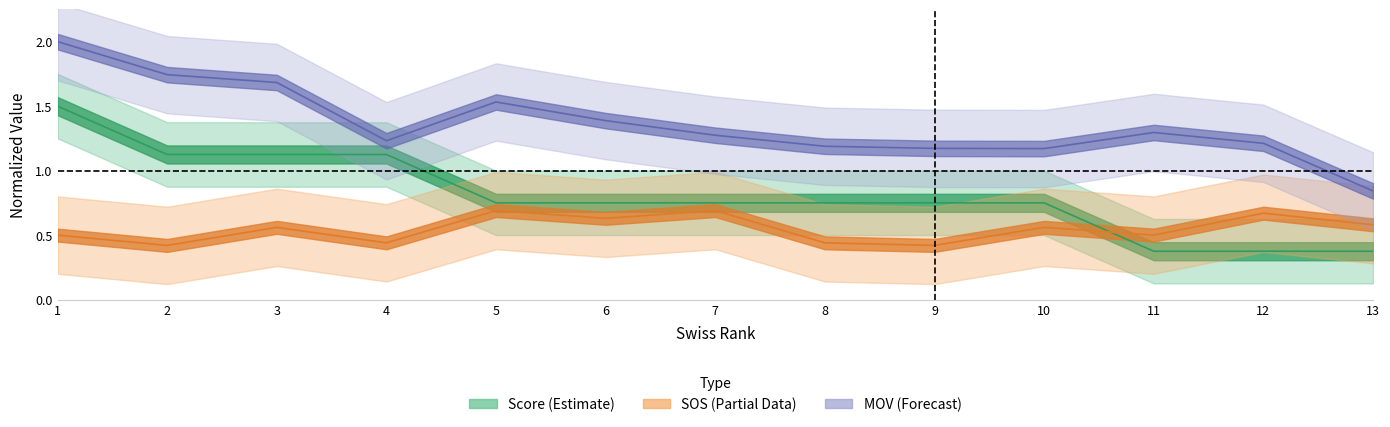

What is the spread (max minus min) of values at 1?

1.5